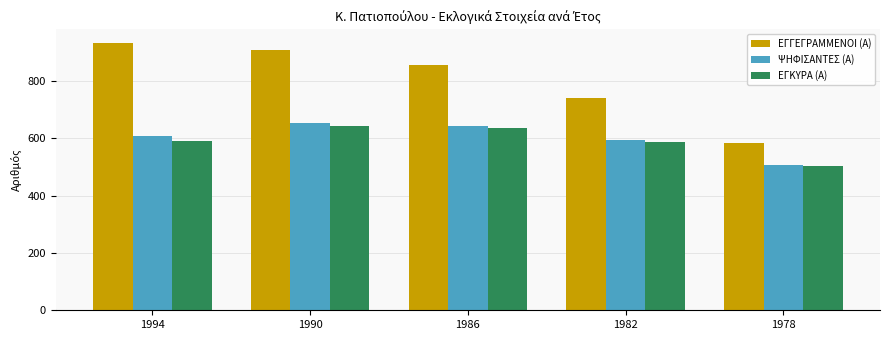

The ΕΓΚΥΡΑ (Α) series shows 324 at 1978. True or false?

False